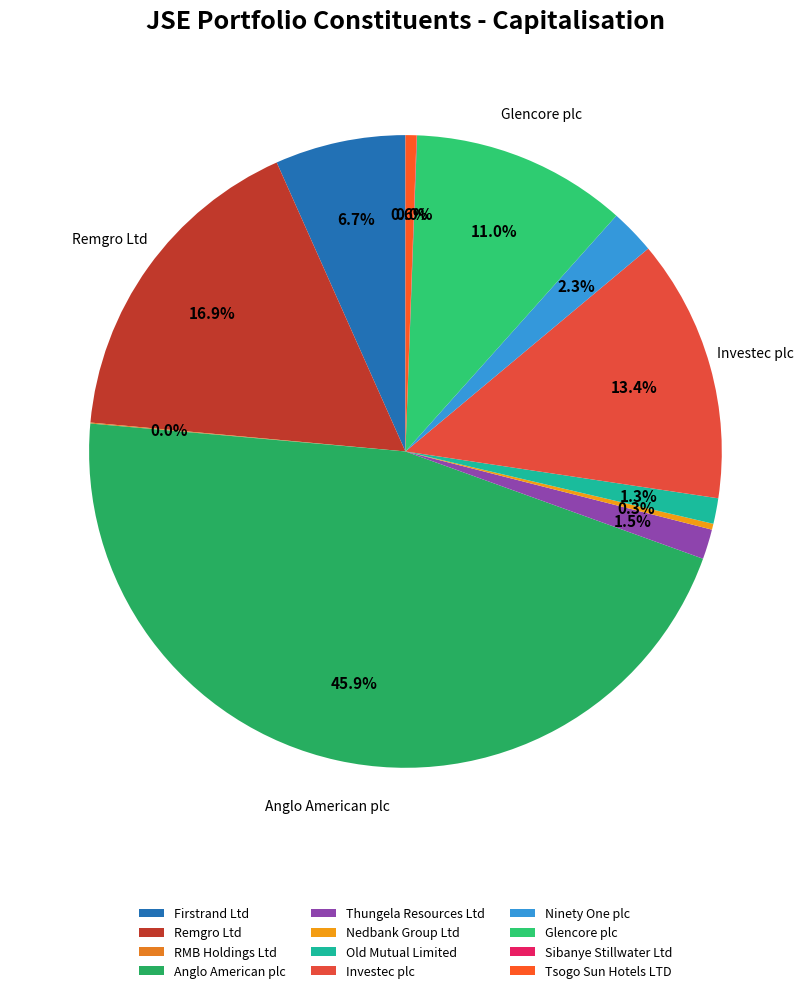

To the nearest percent, what portion does Investec plc represent?

13%